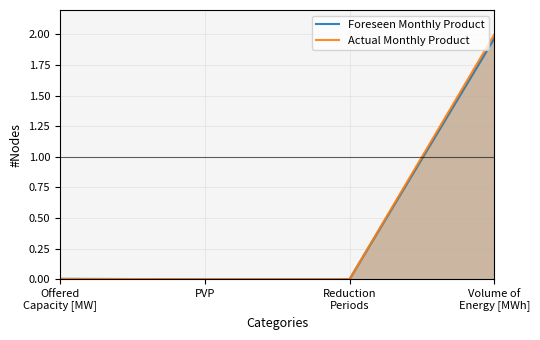

How many lines are shown in the chart?

2